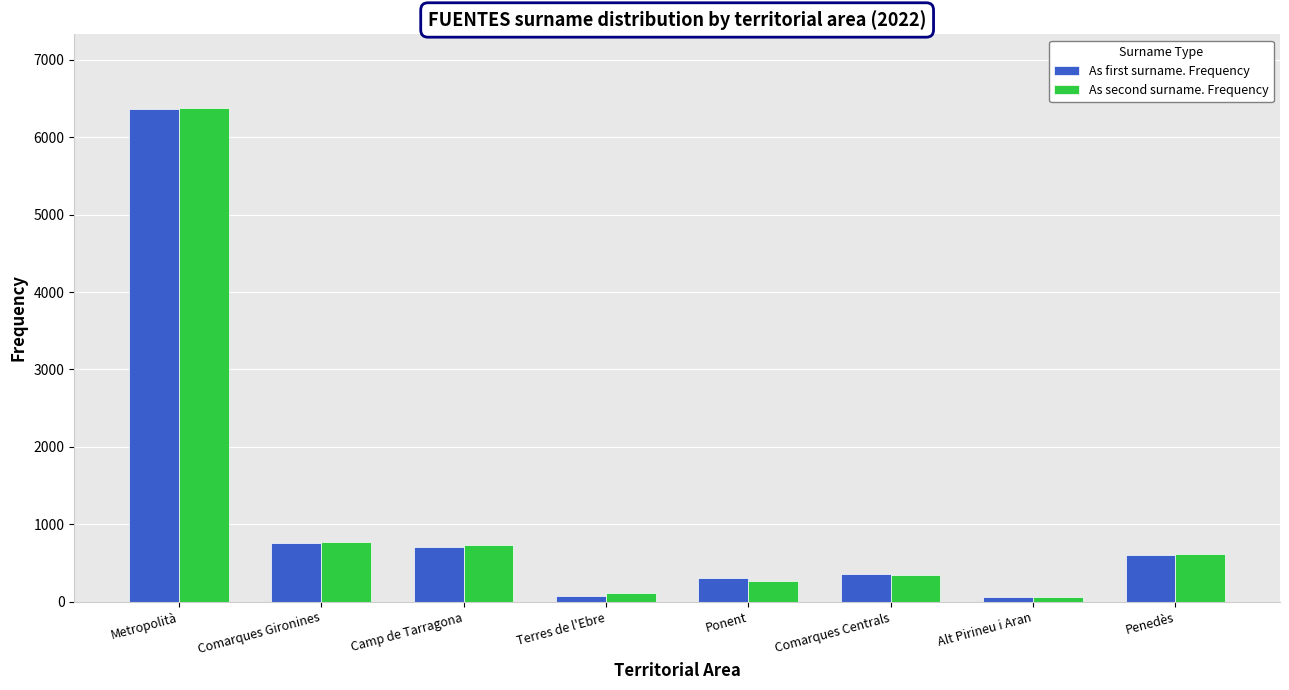

Does the chart contain stacked bars?

No